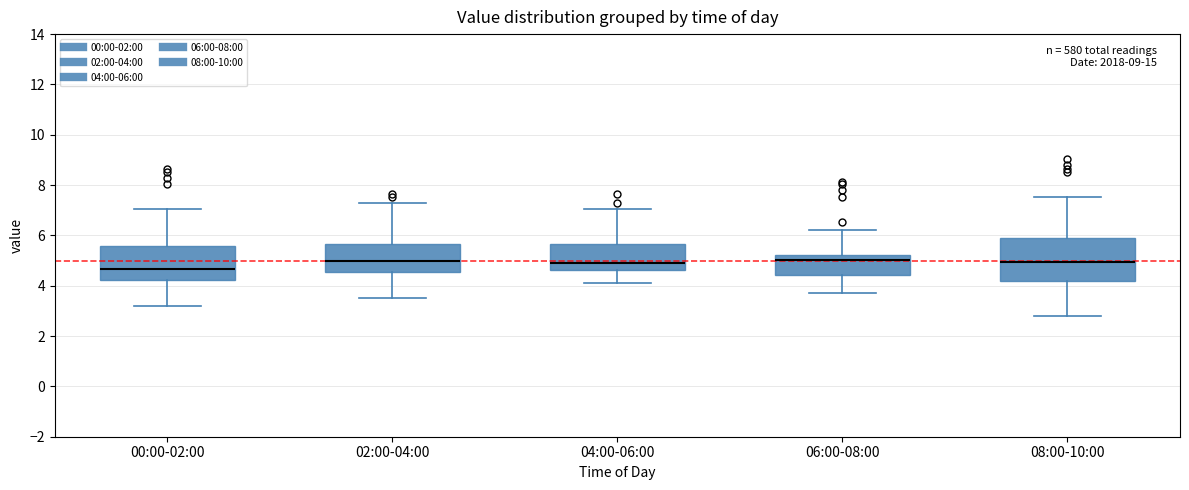

Which box is the tallest, from its lower edge to its upper edge?

08:00-10:00